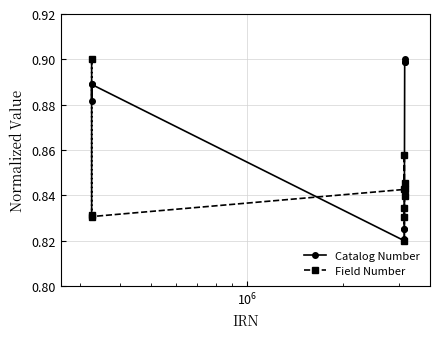

Which series has the largest total across all categories?

Catalog Number